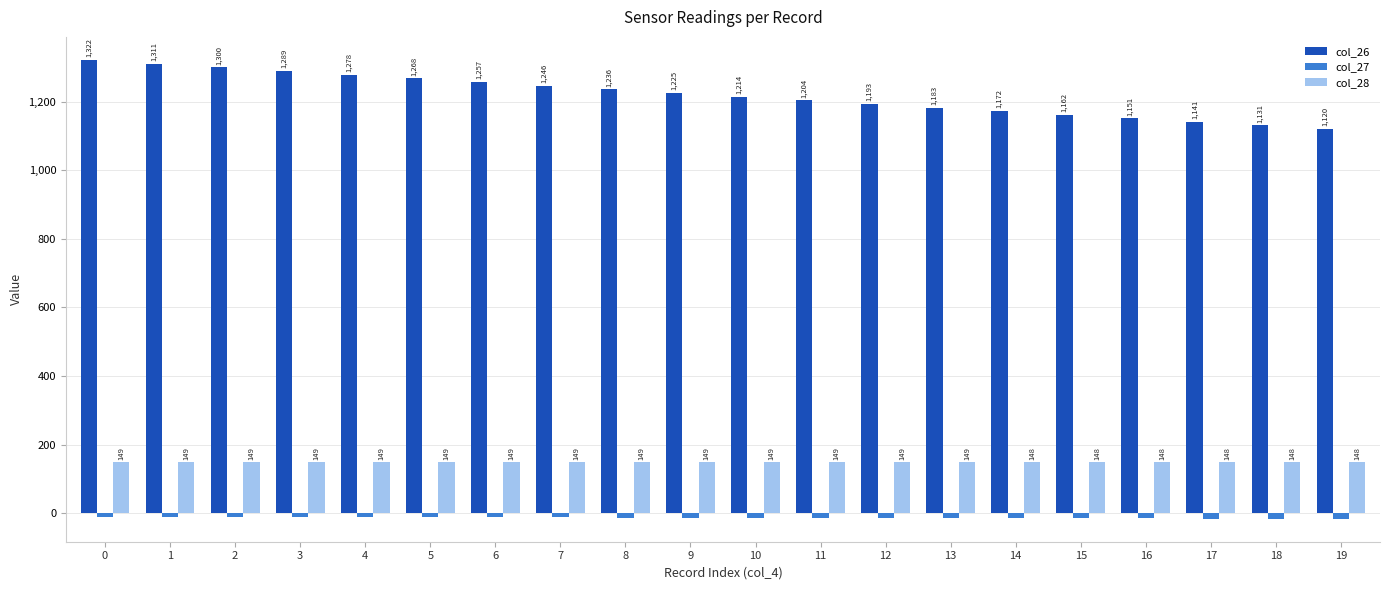

What value does the col_27 series have at 16?

-14.9